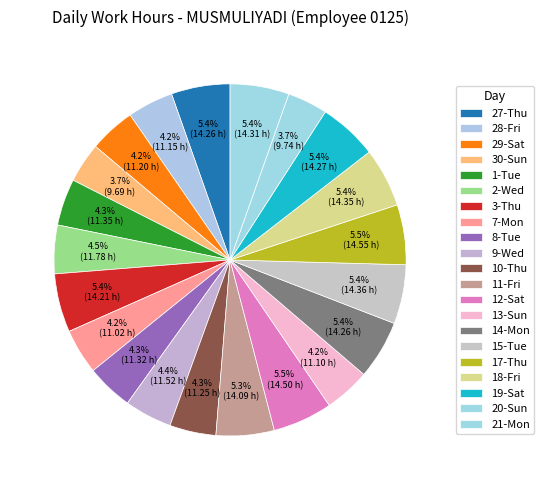

Count the number of slices in the pie.

21